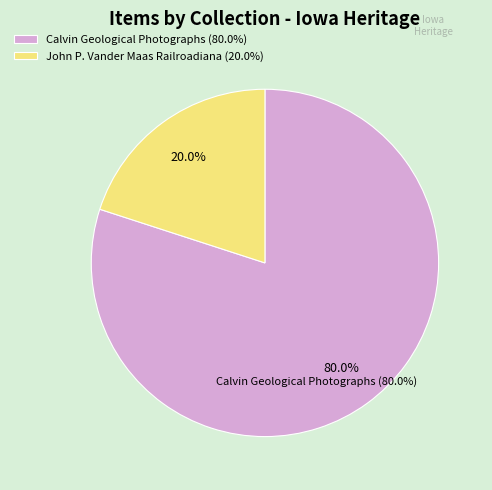

Is it true that Calvin Geological Photographs is 59% of the pie?

False